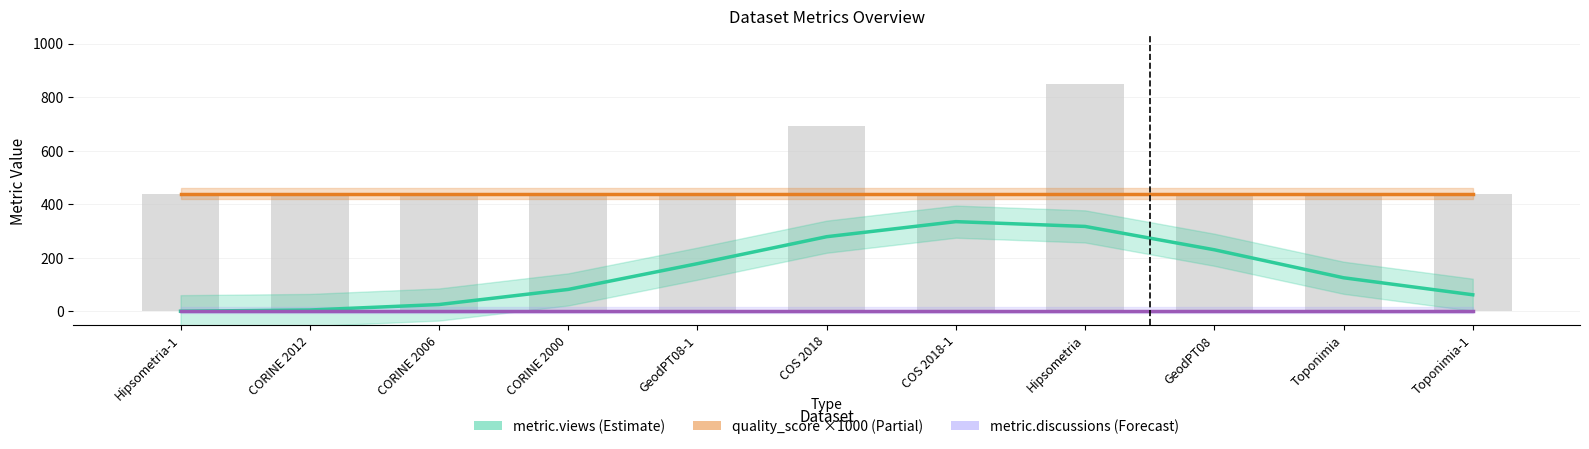

Is it true that metric.views equals 230.2 at GeodPT08?

True